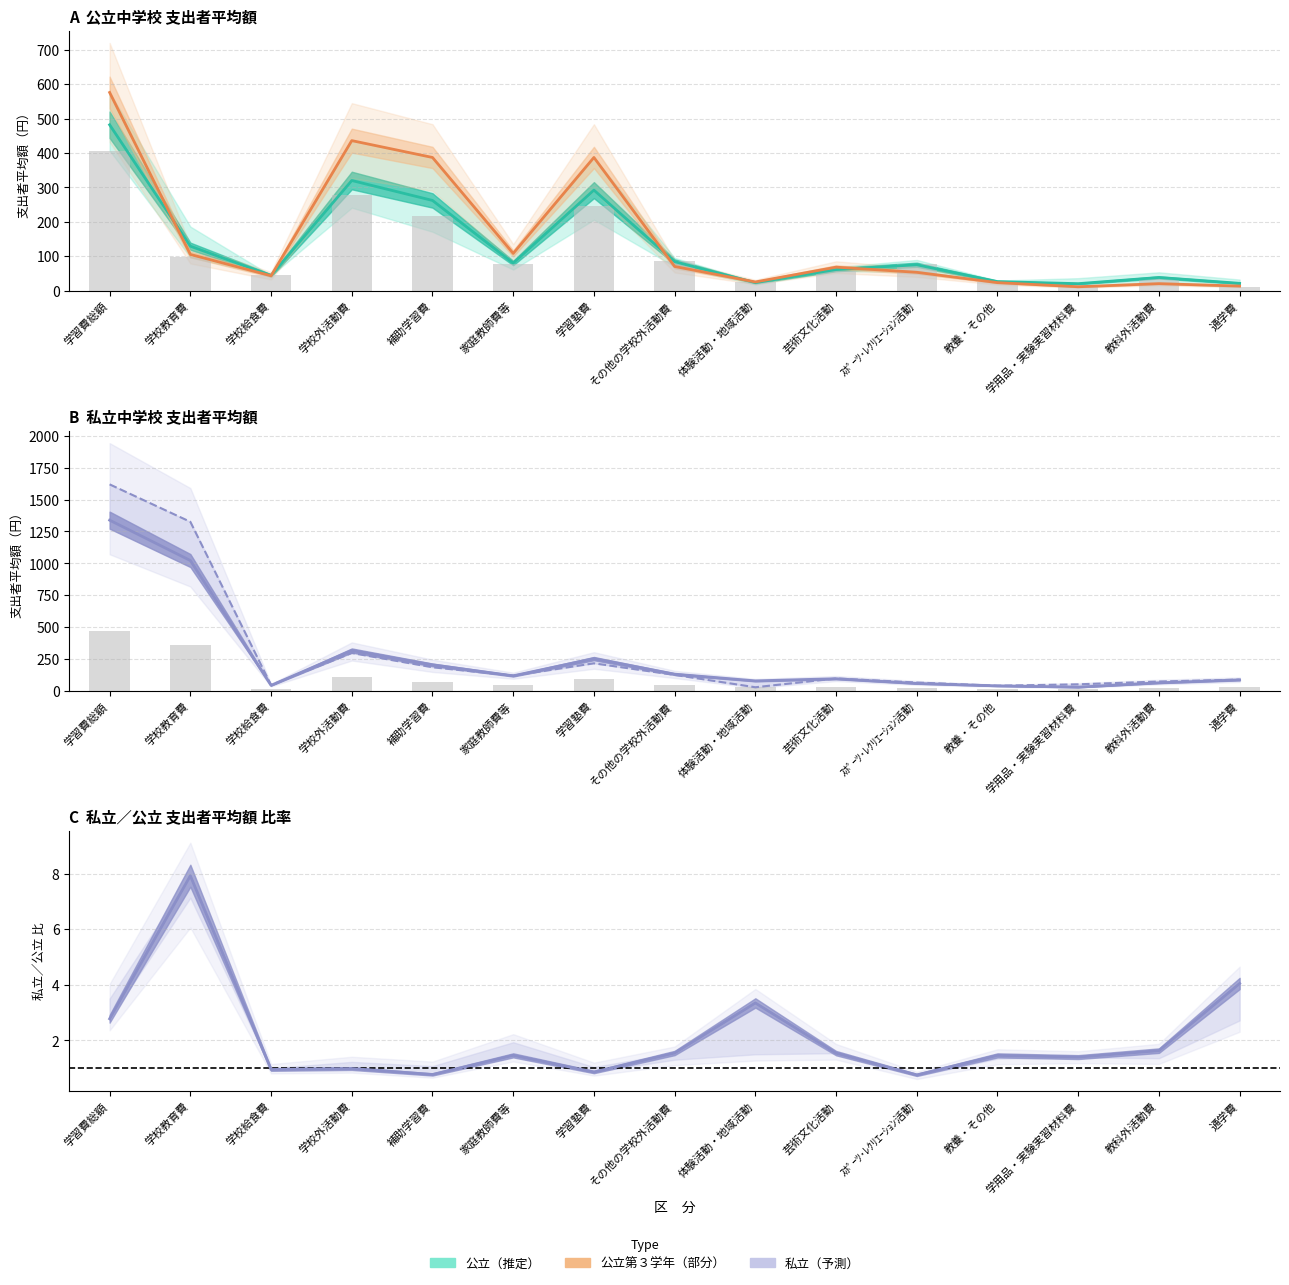

Reading right to left, list all the values displayed in this chart.

公立平均: 21	38	20	26	75	61	23	84	292	80	262	320	44	129	482
公立第２学年: 11	37	15	26	77	57	25	85	247	77	216	278	44	97	407
公立第３学年: 13	20	11	23	53	68	25	70	387	108	387	436	43	105	576
私立平均: 85	62	28	38	57	94	77	130	252	117	203	316	42	1022	1339
私立第１学年: 87	72	50	39	64	96	27	124	215	118	184	296	44	1326	1620